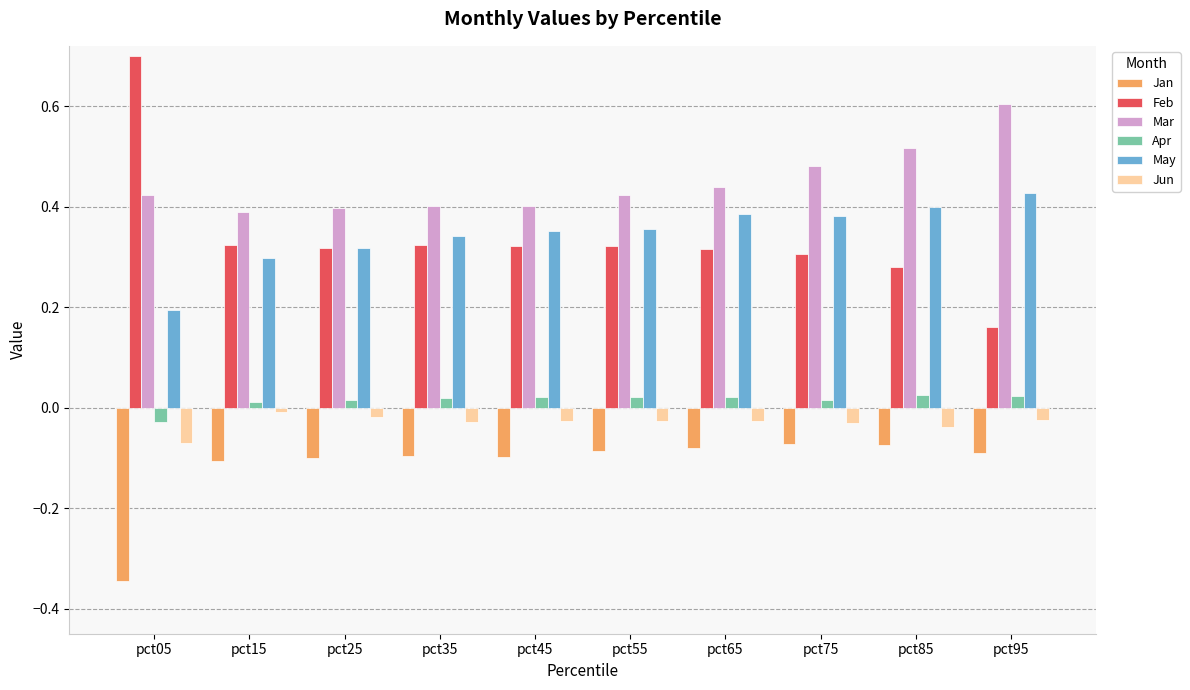

What is the difference between the maximum and minimum values in the Apr series?

0.1